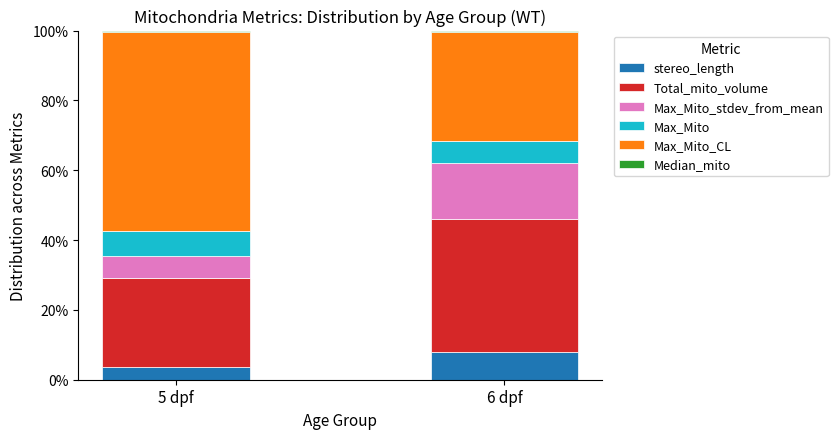

True or false: stereo_length has a value of 2.4 at 6 dpf.

False